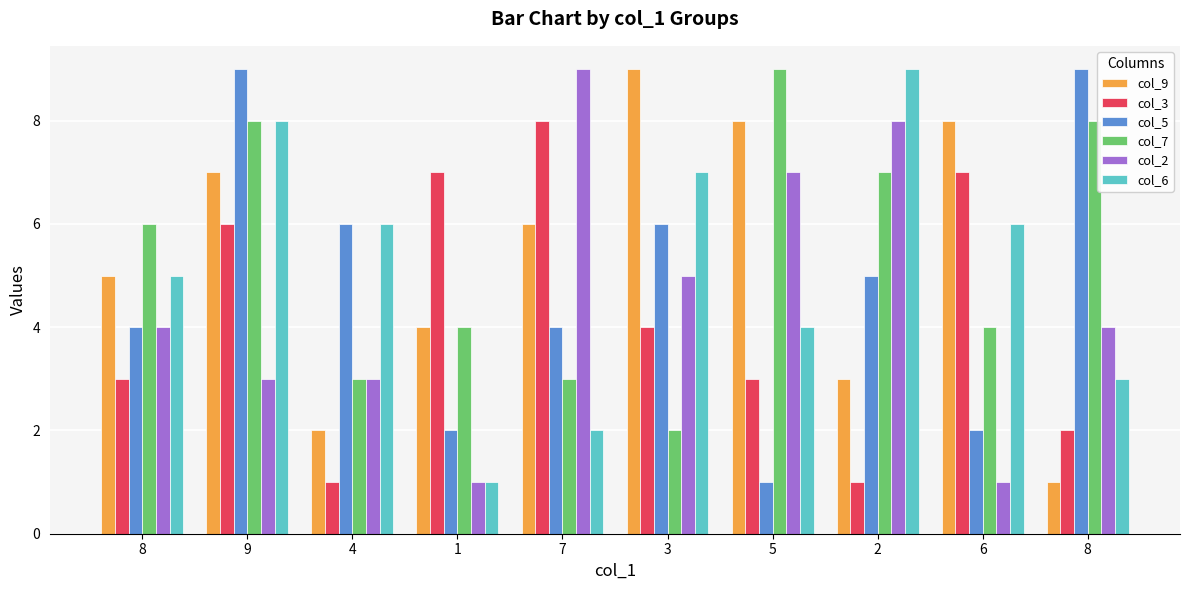

Between 4 and 2, which is larger?

2